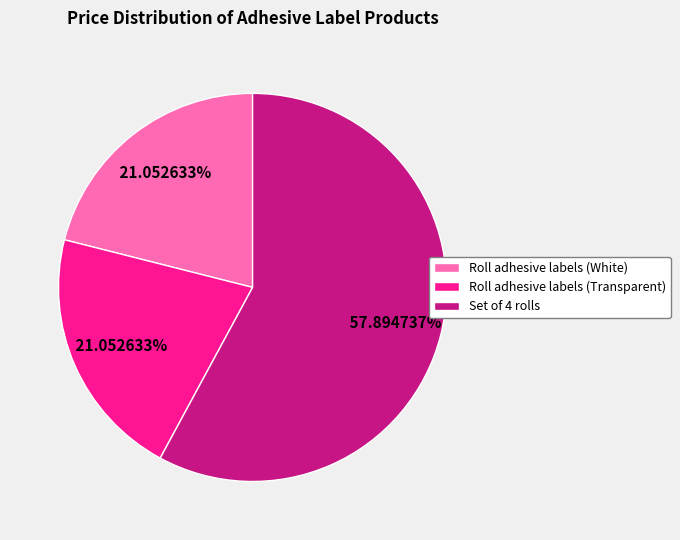

Which category accounts for the majority?

Set of 4 rolls